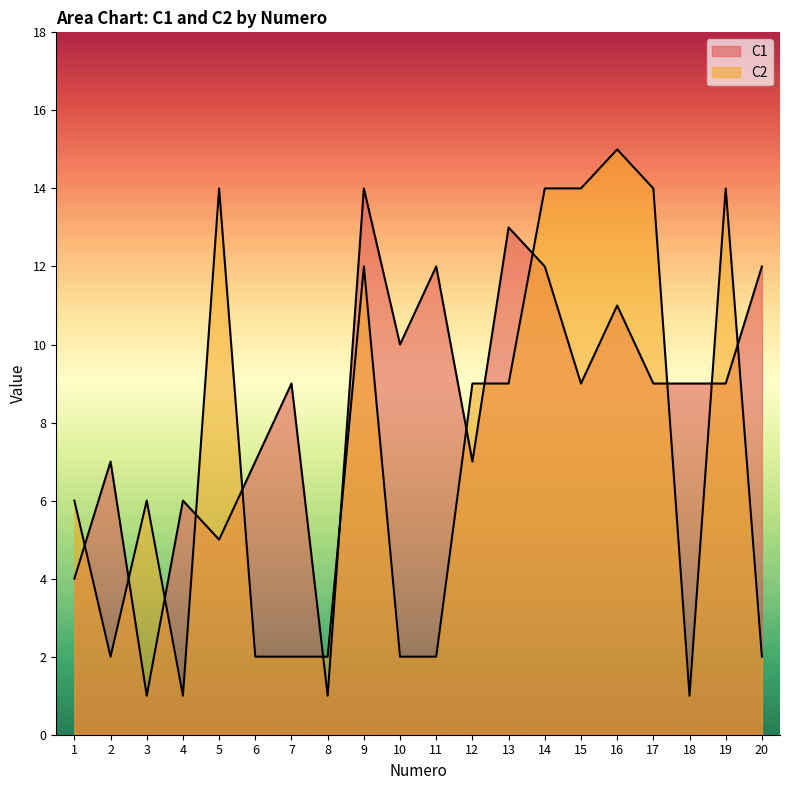

Reading left to right, transcribe all the data shown in this chart.

C1: 4	7	1	6	5	7	9	1	14	10	12	7	13	12	9	11	9	9	9	12
C2: 6	2	6	1	14	2	2	2	12	2	2	9	9	14	14	15	14	1	14	2